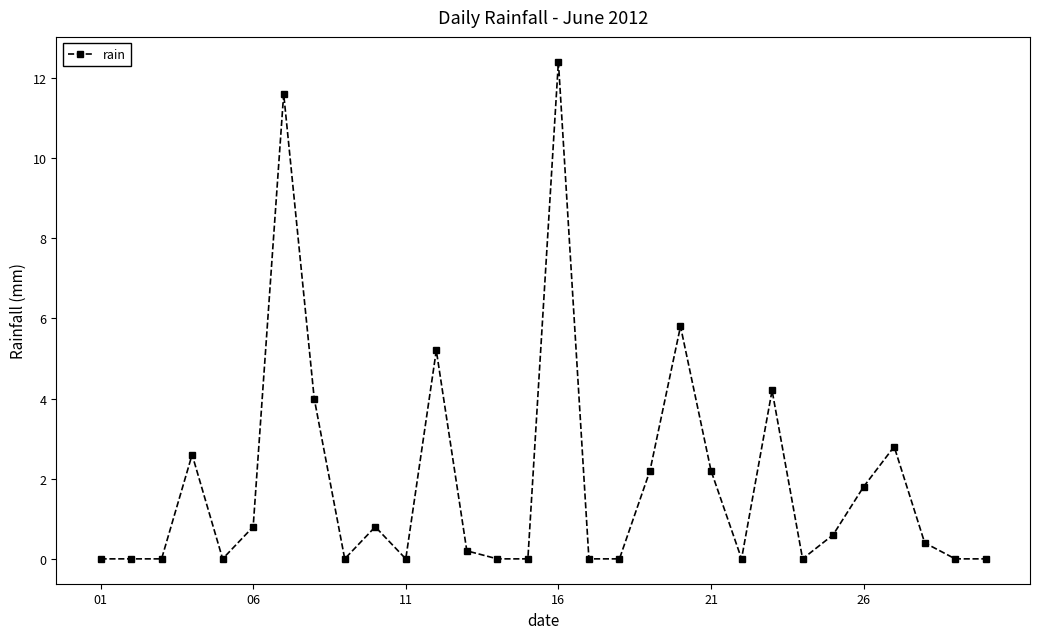

True or false: the data has more than 1 interior local peaks.

True